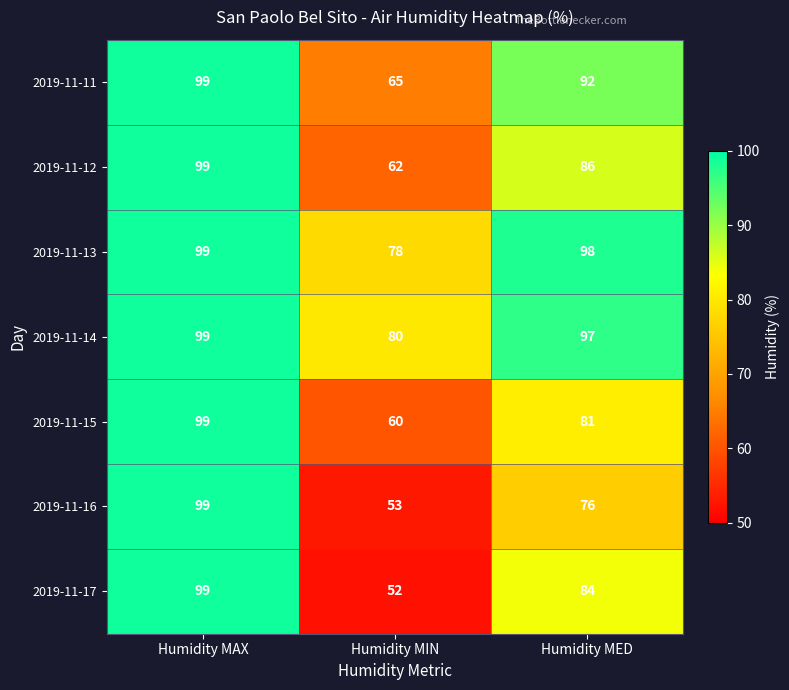

At how many categories does at least one series exceed 73?

3